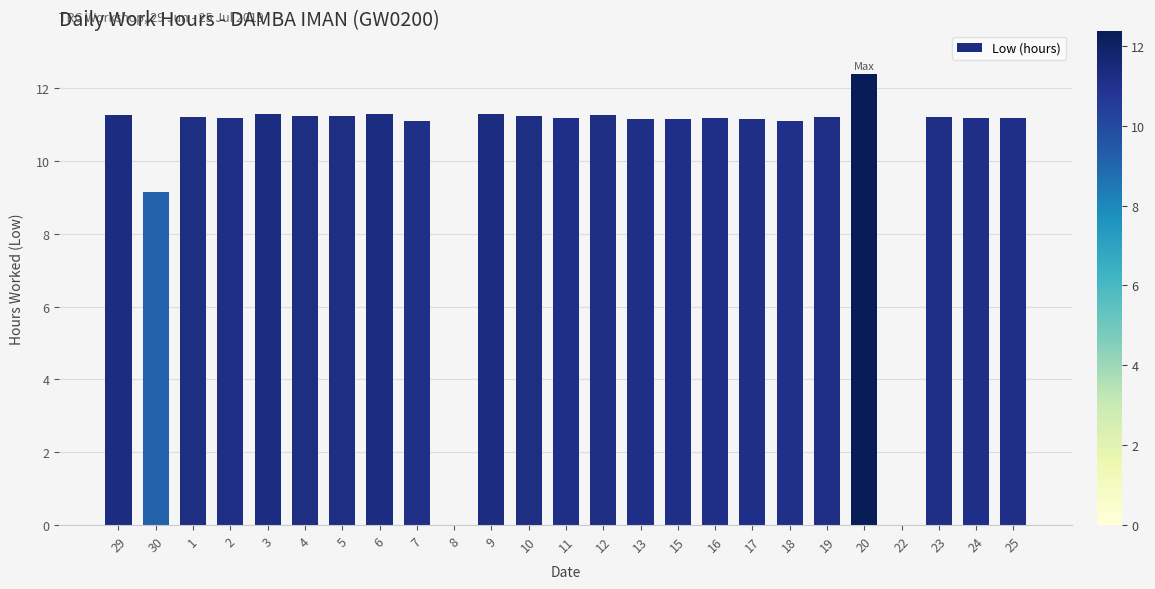

What is the greatest value displayed?

12.4